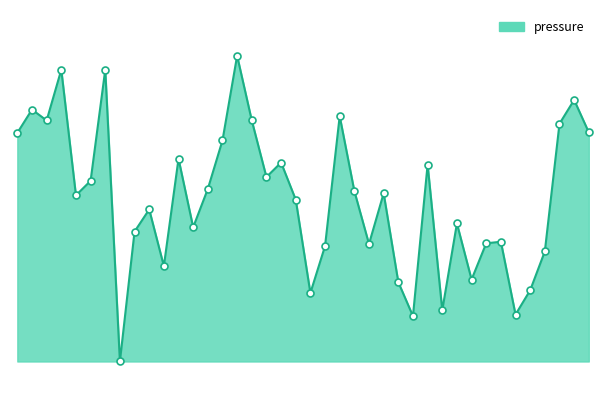

Is this an area chart (filled region under the line)?

Yes